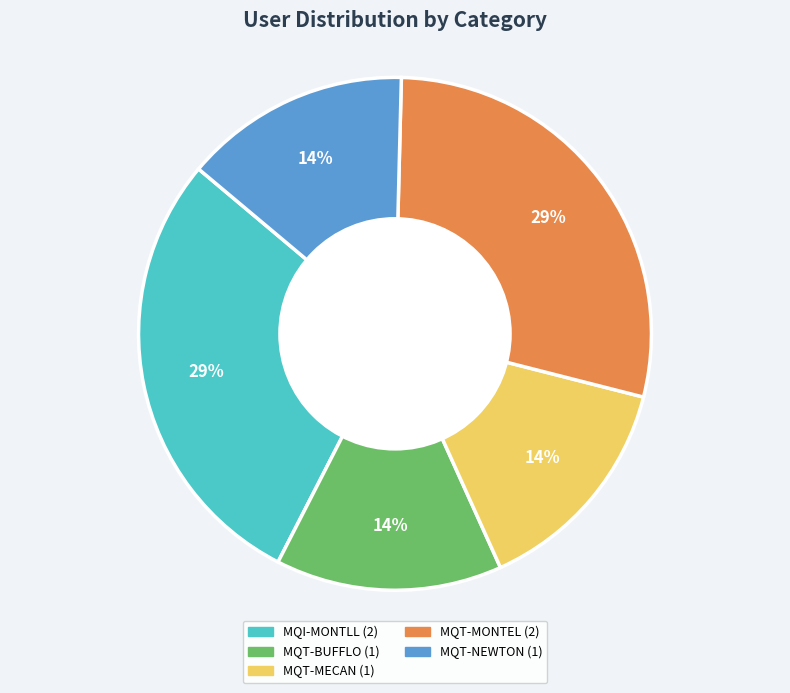

Is it true that MQT-MECAN is 3% of the pie?

False